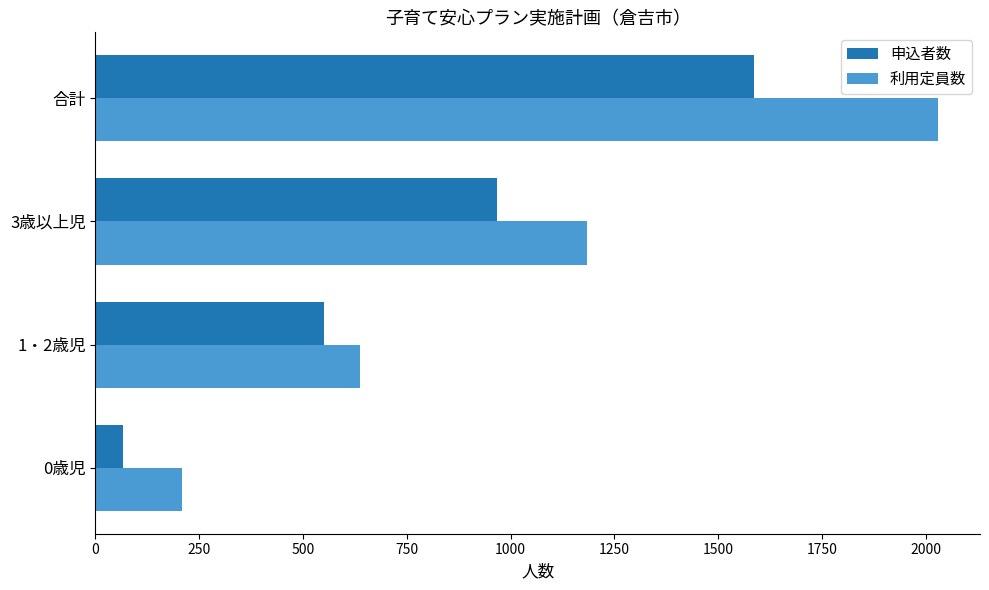

What is the difference between the maximum and minimum values in the 申込者数 series?

1518